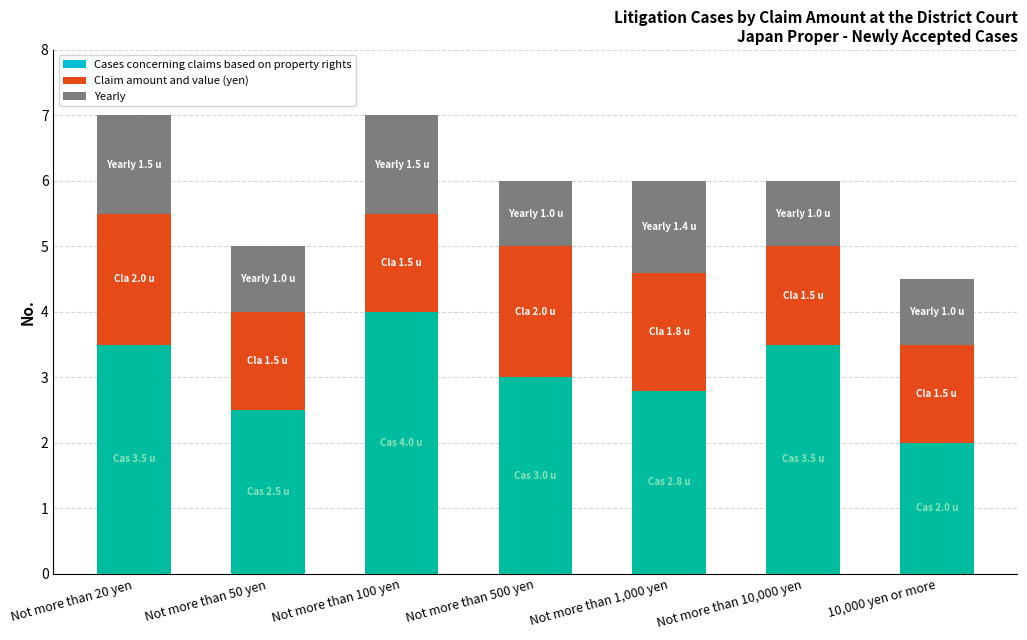

At which label does Cases concerning claims based on property rights reach its minimum?

10,000 yen or more